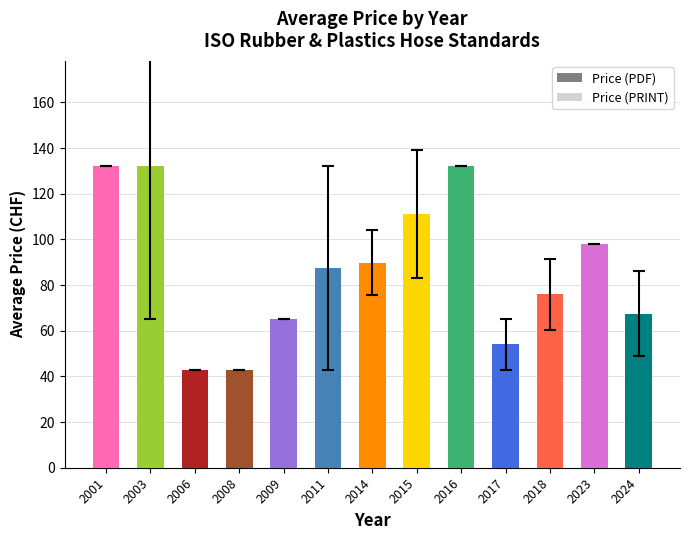

Approximately how many times larger is the value at 2009 compared to 2008?

1.5